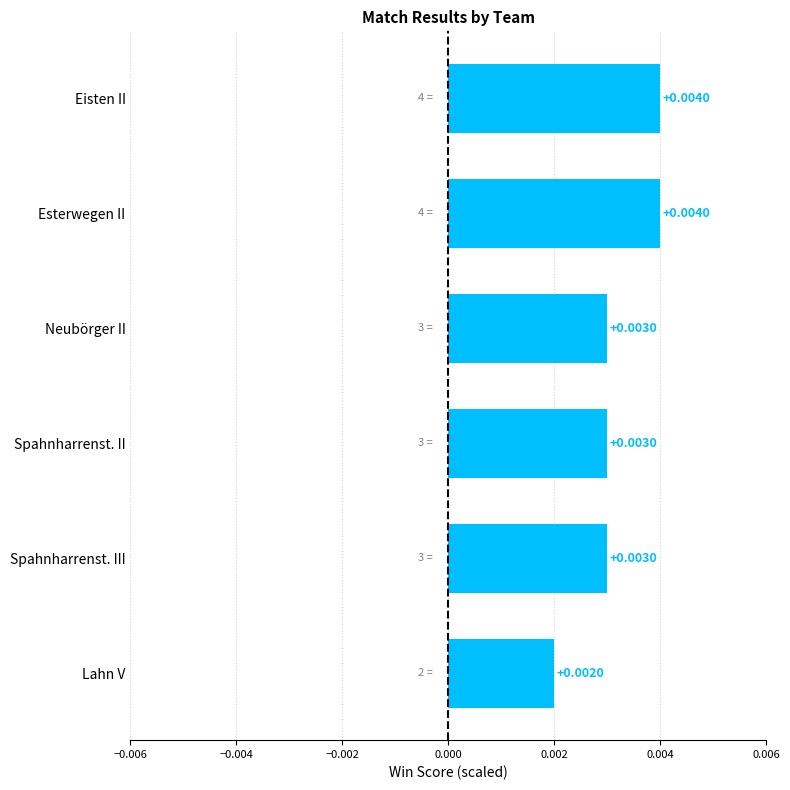

At which label is the value closest to 0?

Lahn V